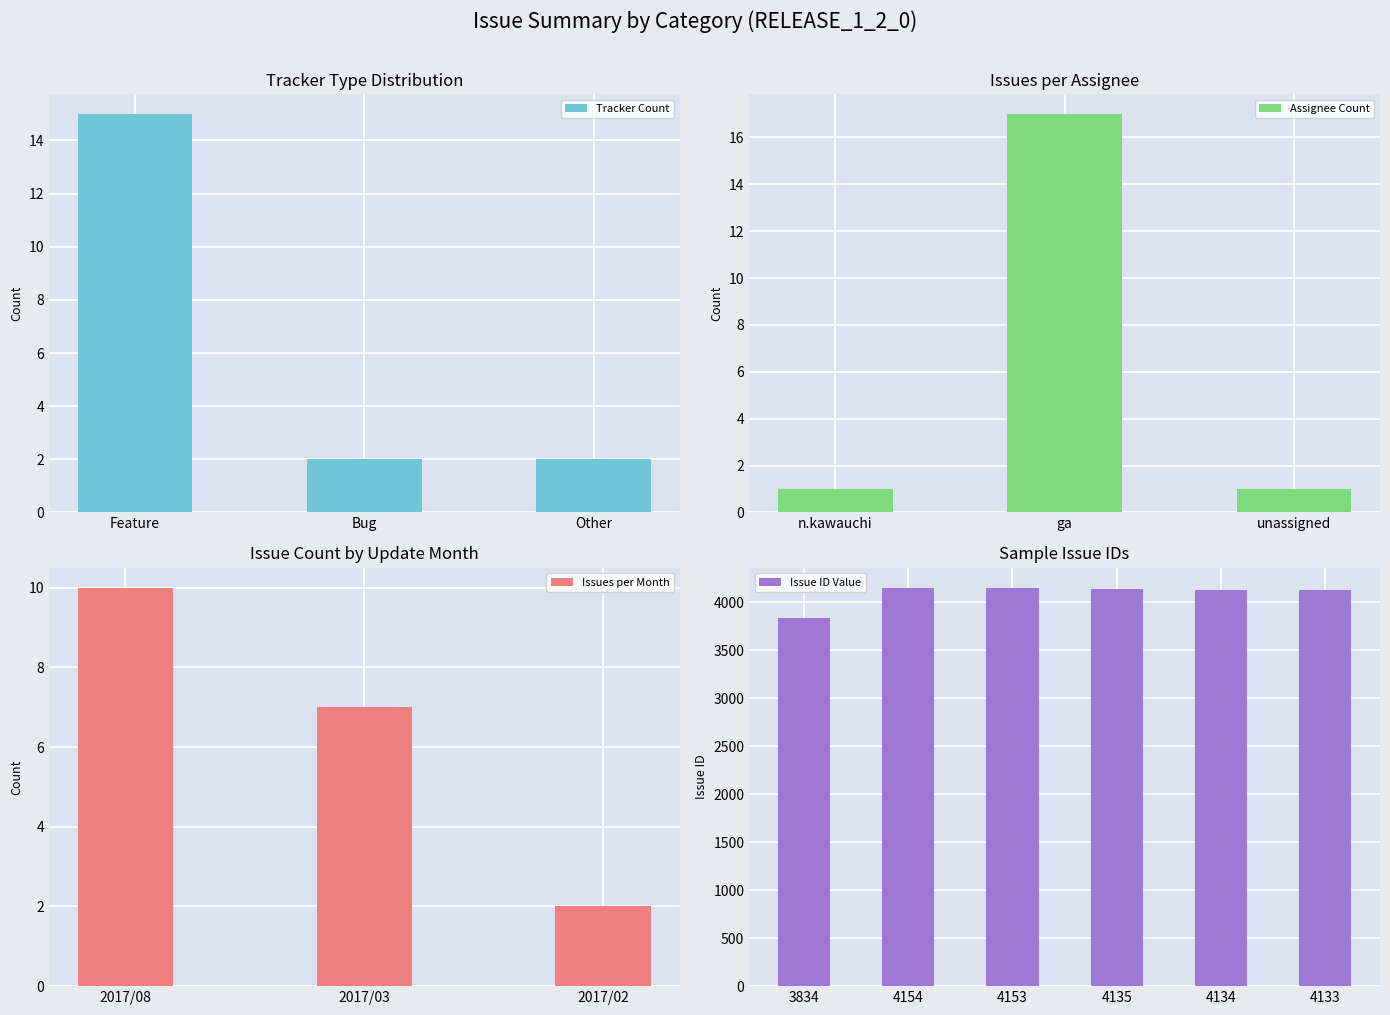

What is the greatest value displayed?

4154